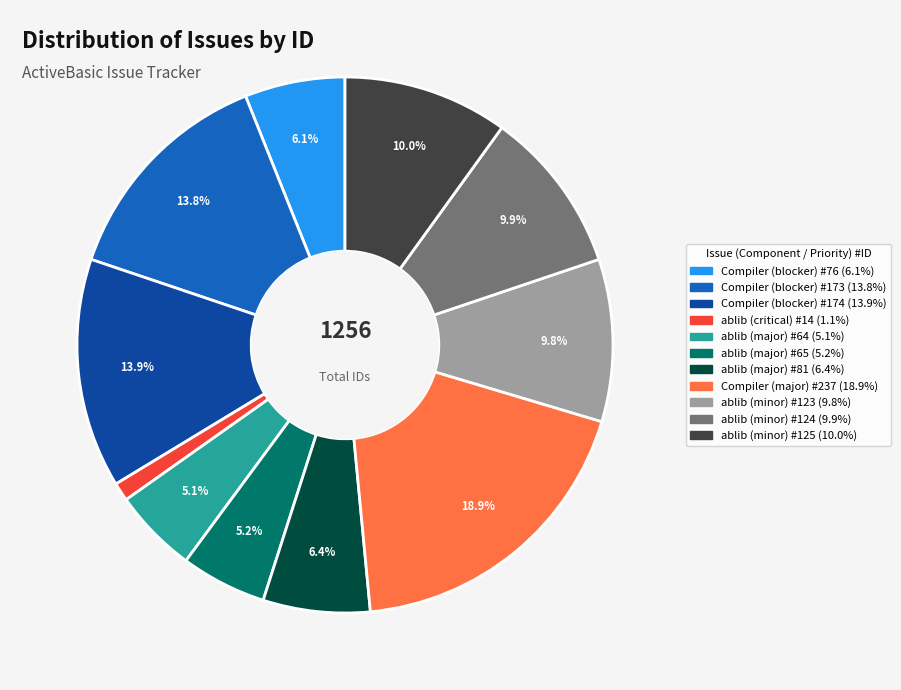

Do ablib (critical) #14 and ablib (major) #81 together represent more than half of the pie?

No